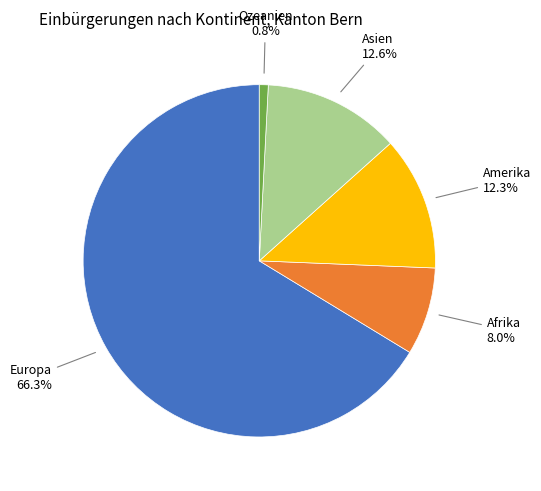

Does any single category account for the majority?

Yes